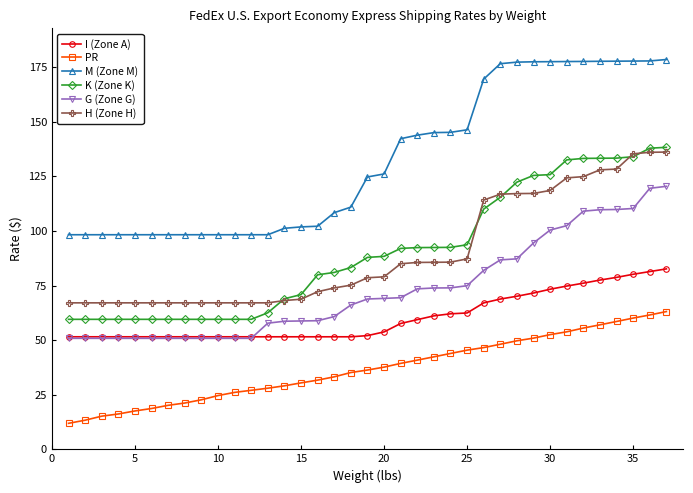

How many values in the K (Zone K) series exceed 87?

19